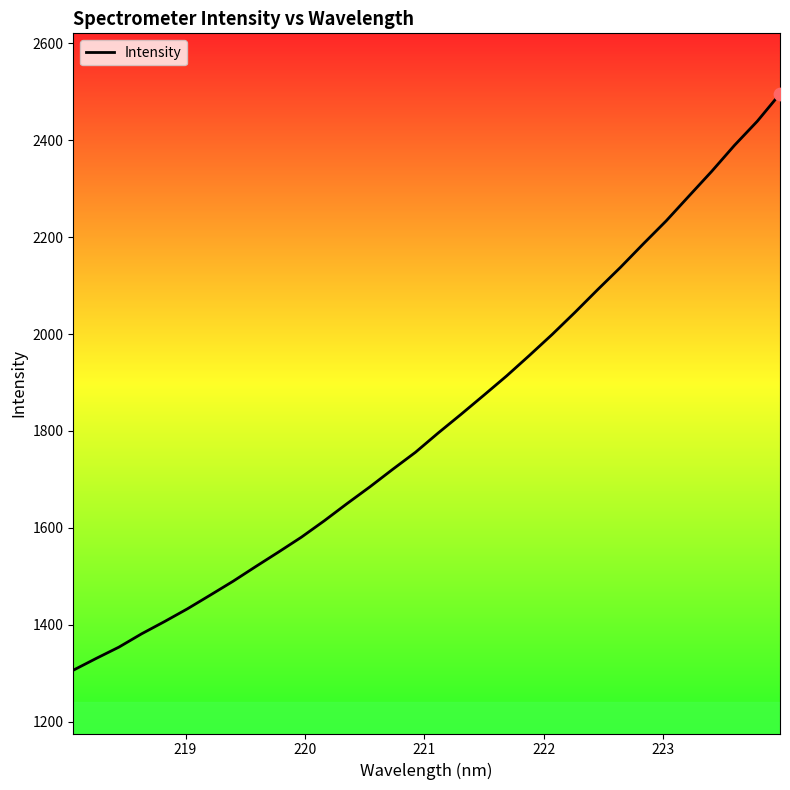

What is the minimum value shown in the chart?

1306.3